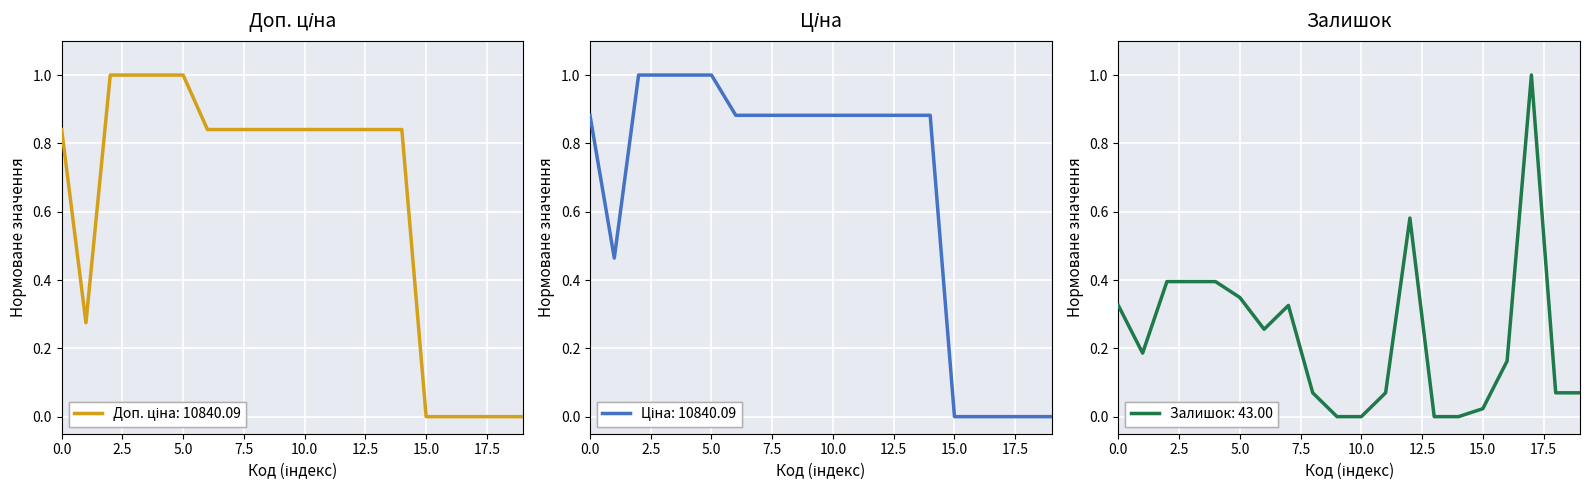

What is the sum of the Доп. ціна values at 13 and 9?

1.7